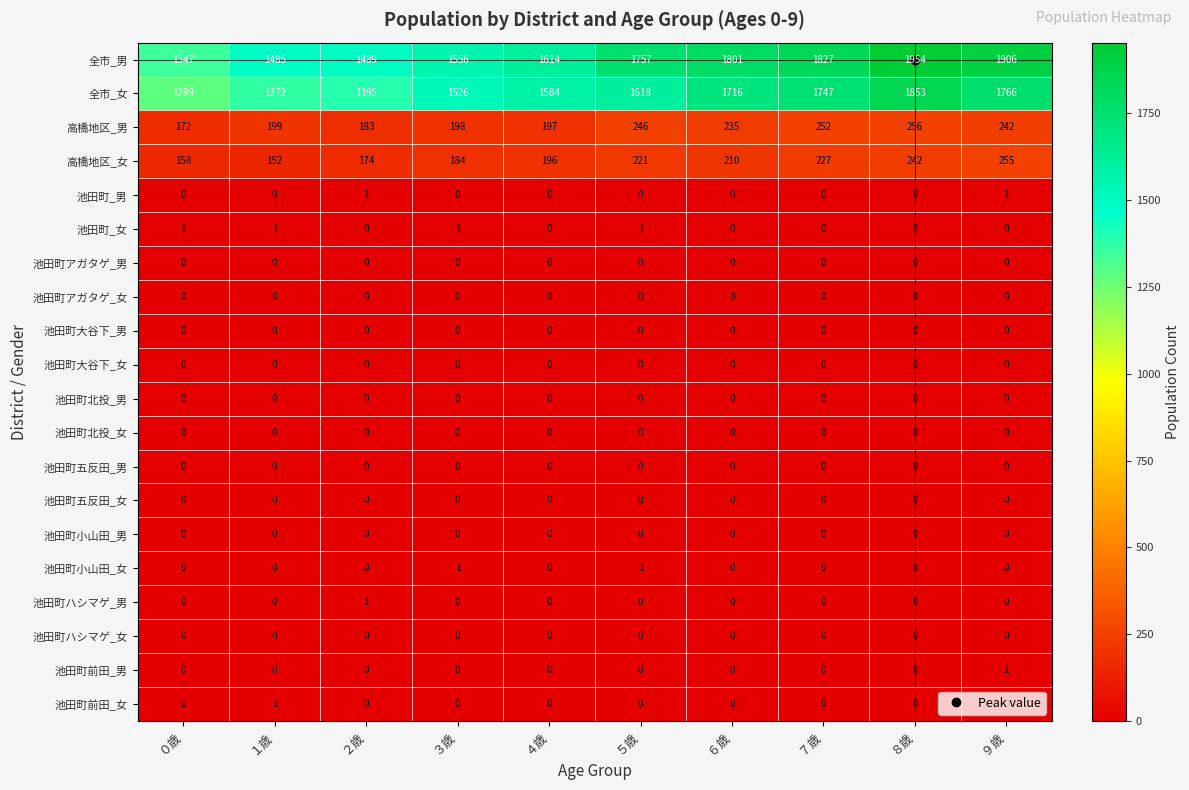

Which series has the largest total across all categories?

全市_男